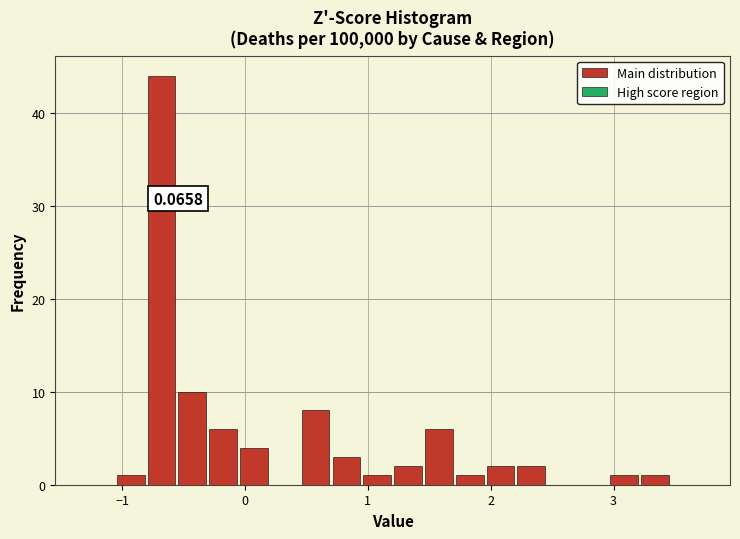

Read against the x-axis, roughly where is the centre of the tallest bar?

-0.7